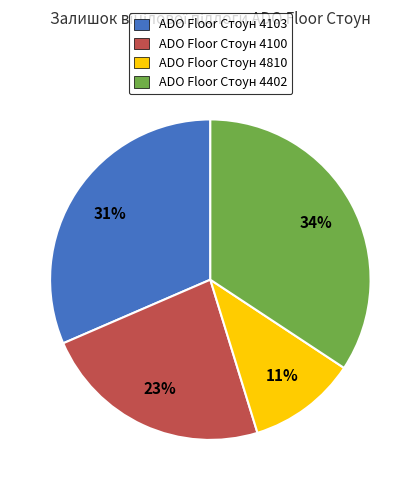

Between ADO Floor Стоун 4103 and ADO Floor Стоун 4810, which is larger?

ADO Floor Стоун 4103